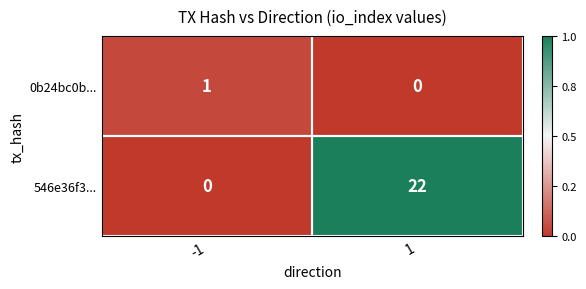

Read the 546e36f3... value at 1.

22